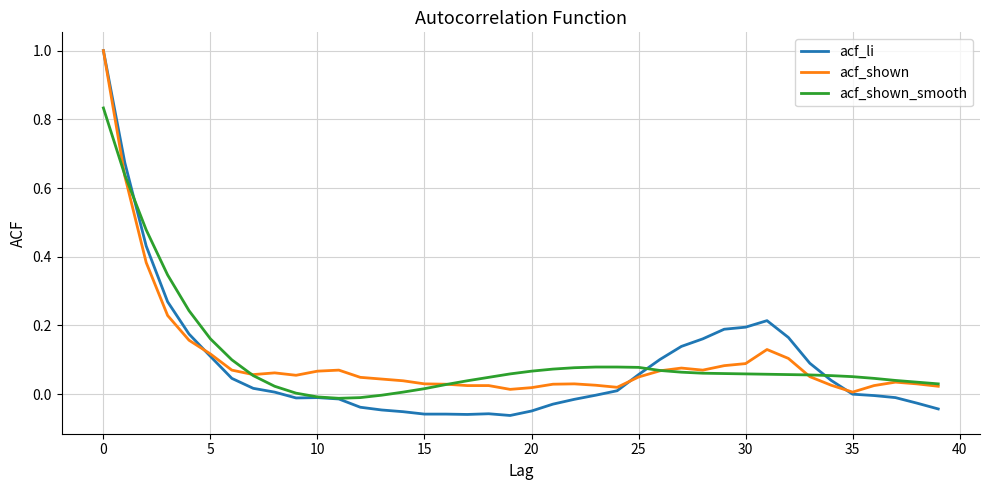

What is the label of the 40th point from the left?

39